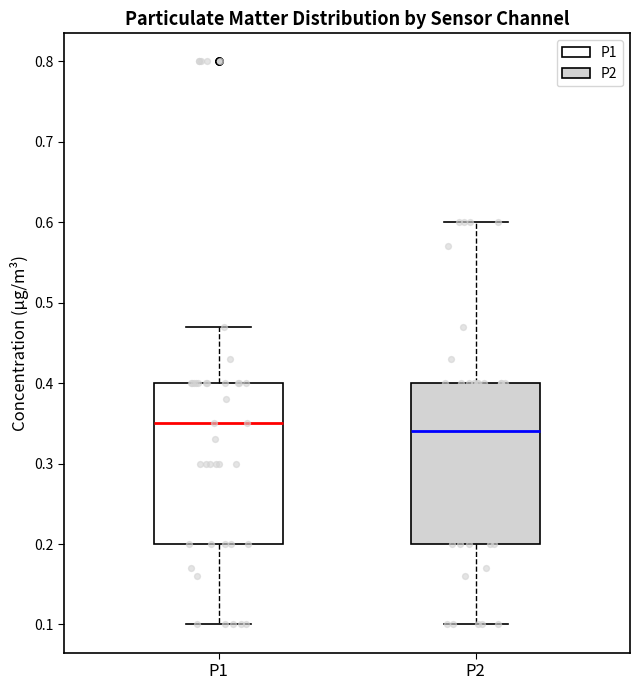

Which box's median line is the lowest?

P2